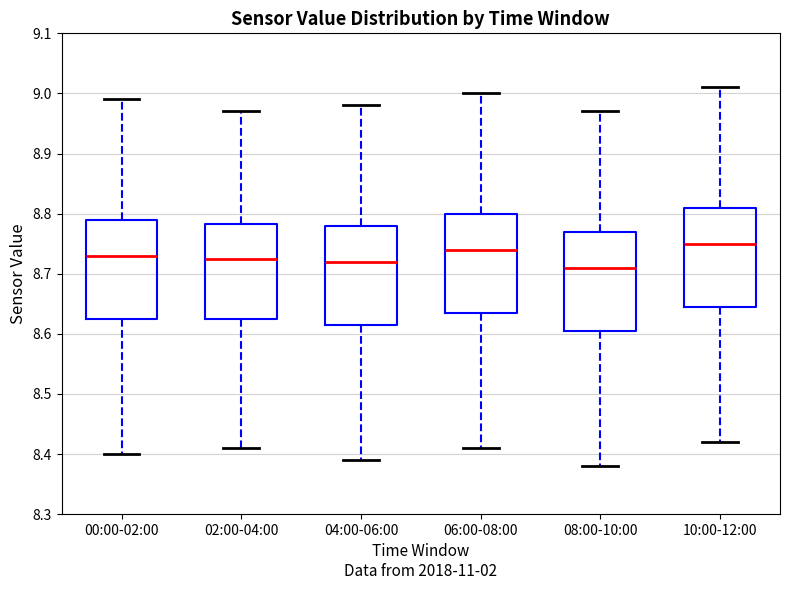

Reading left to right, transcribe this box plot: for each box, give where its median line is, the range the box spans, and where its two whiskers end, as read against the y-axis. The values are not printed on the chart, so give them approximately, as read against the axis.

00:00-02:00: median 8.73, box 8.63 to 8.79, whiskers 8.40 to 8.99
02:00-04:00: median 8.73, box 8.63 to 8.78, whiskers 8.41 to 8.97
04:00-06:00: median 8.72, box 8.62 to 8.78, whiskers 8.39 to 8.98
06:00-08:00: median 8.74, box 8.64 to 8.80, whiskers 8.41 to 9.00
08:00-10:00: median 8.71, box 8.61 to 8.77, whiskers 8.38 to 8.97
10:00-12:00: median 8.75, box 8.65 to 8.81, whiskers 8.42 to 9.01